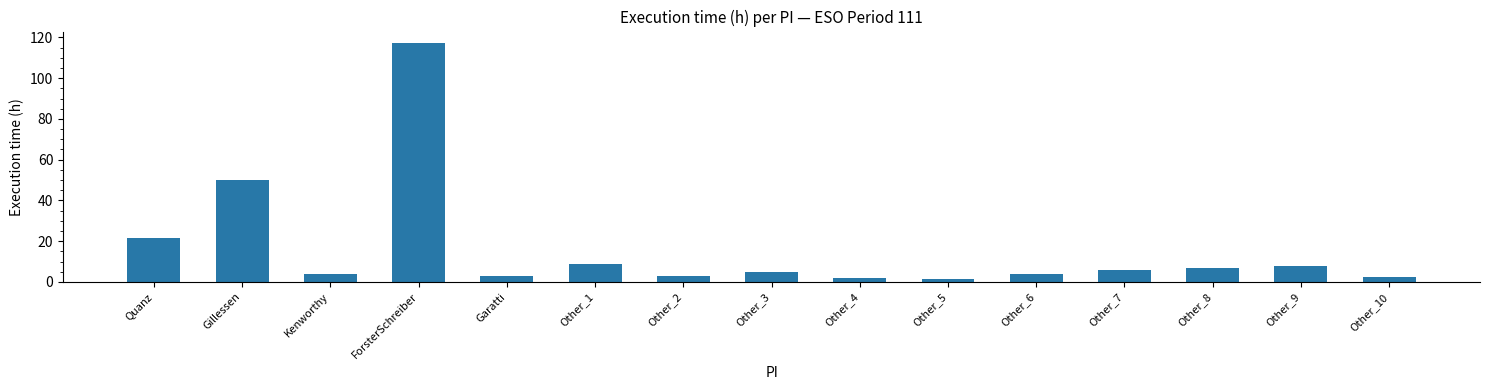

What is the value of the 13th bar from the left?

7.0